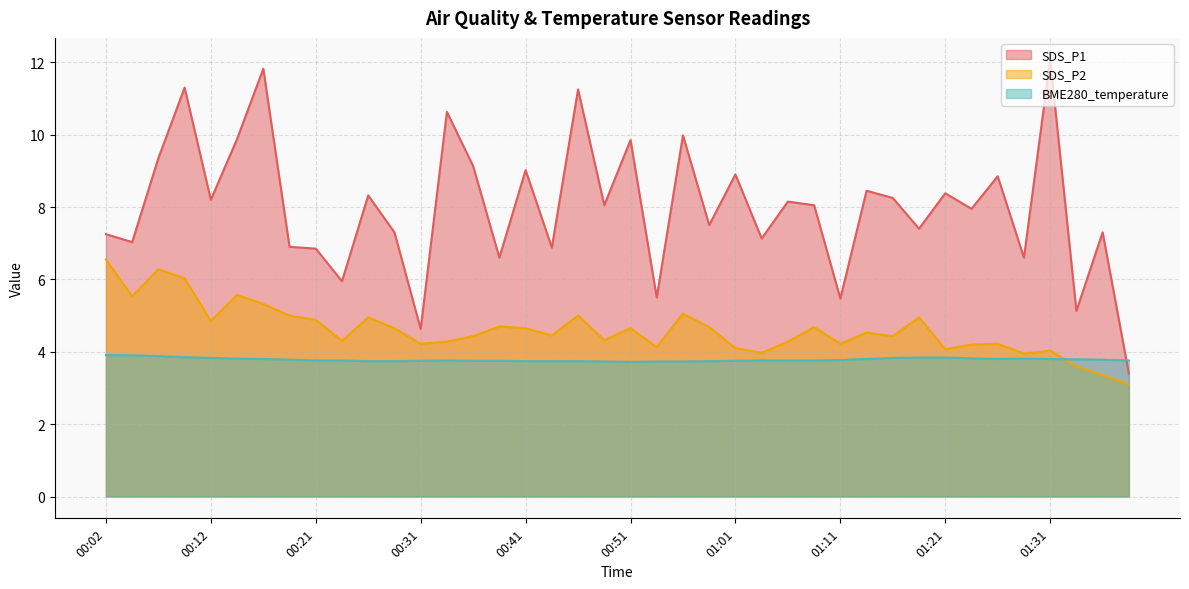

At how many categories does at least one series exceed 9?

11